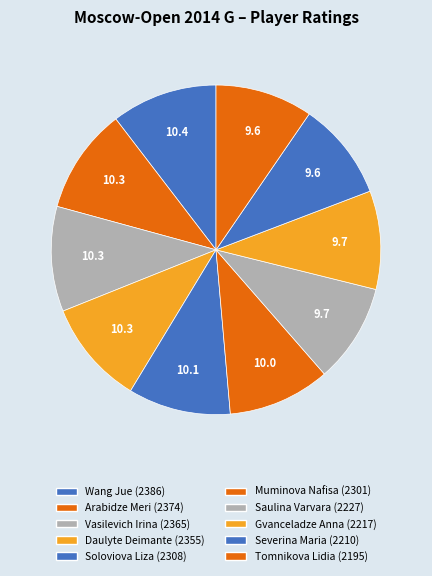

To the nearest percent, what is the difference between the largest and smallest slice percentages?

1%